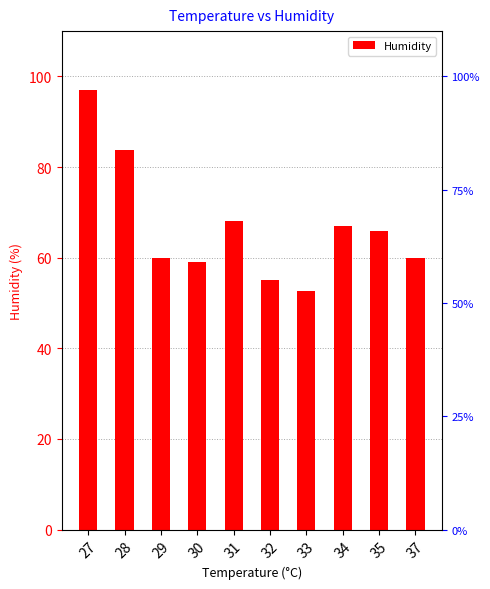

Rank the categories by value from lowest to highest.

33, 32, 30, 29, 37, 35, 34, 31, 28, 27